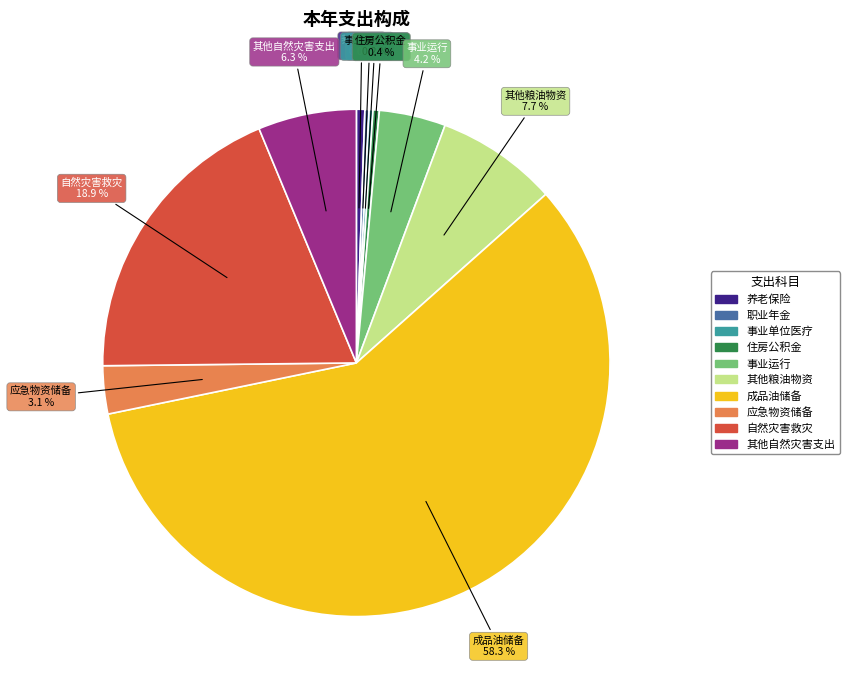

Which slice is the largest?

成品油储备